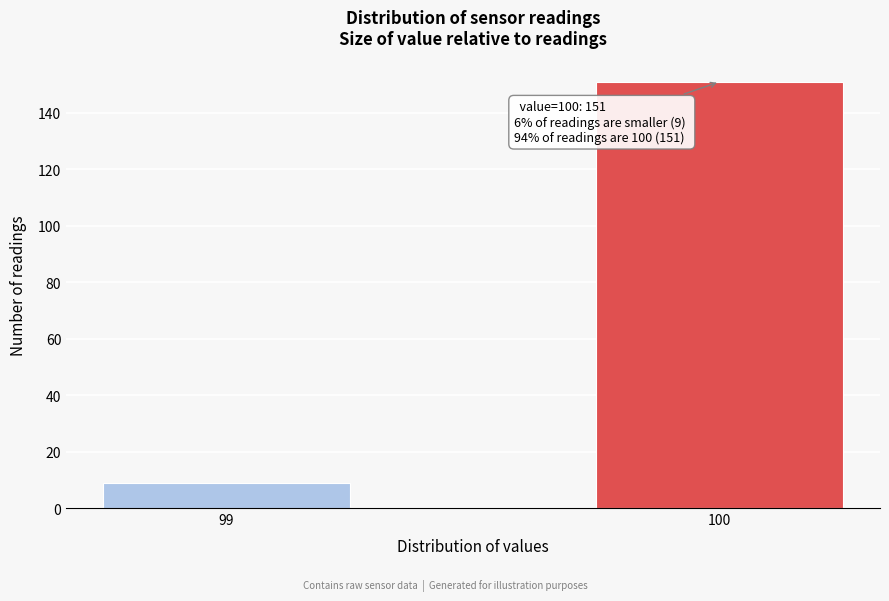

Reading left to right, list all the values displayed in this chart.

9	151